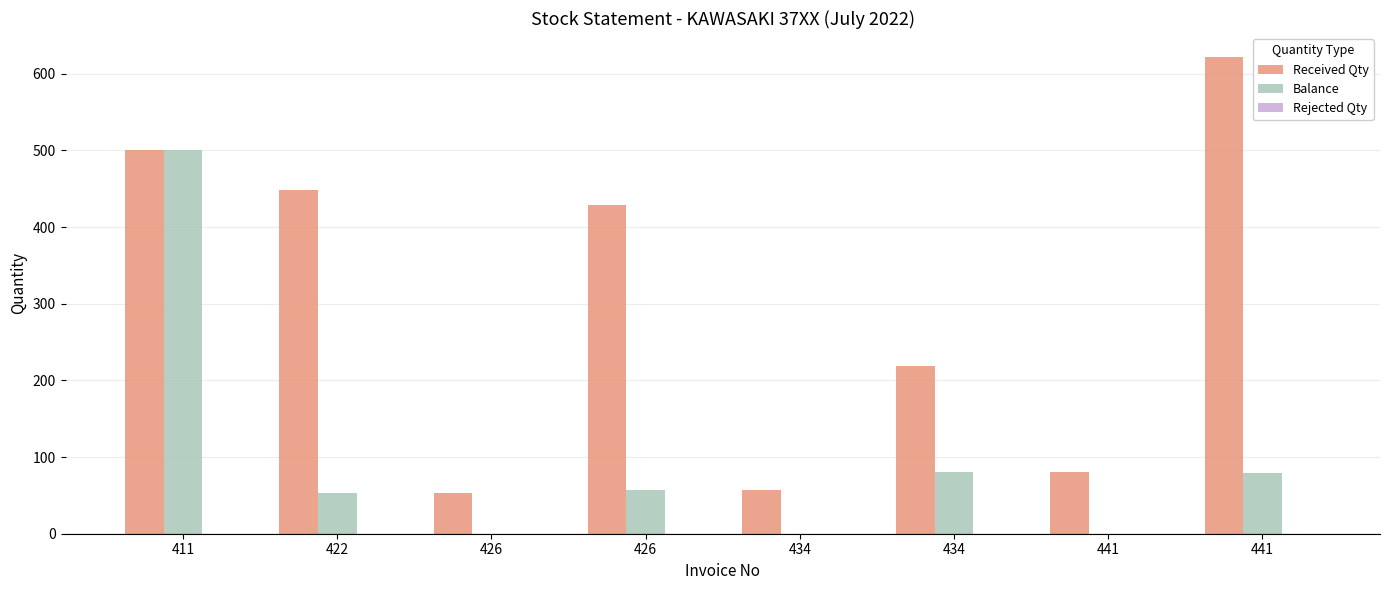

How many groups of bars are there?

8